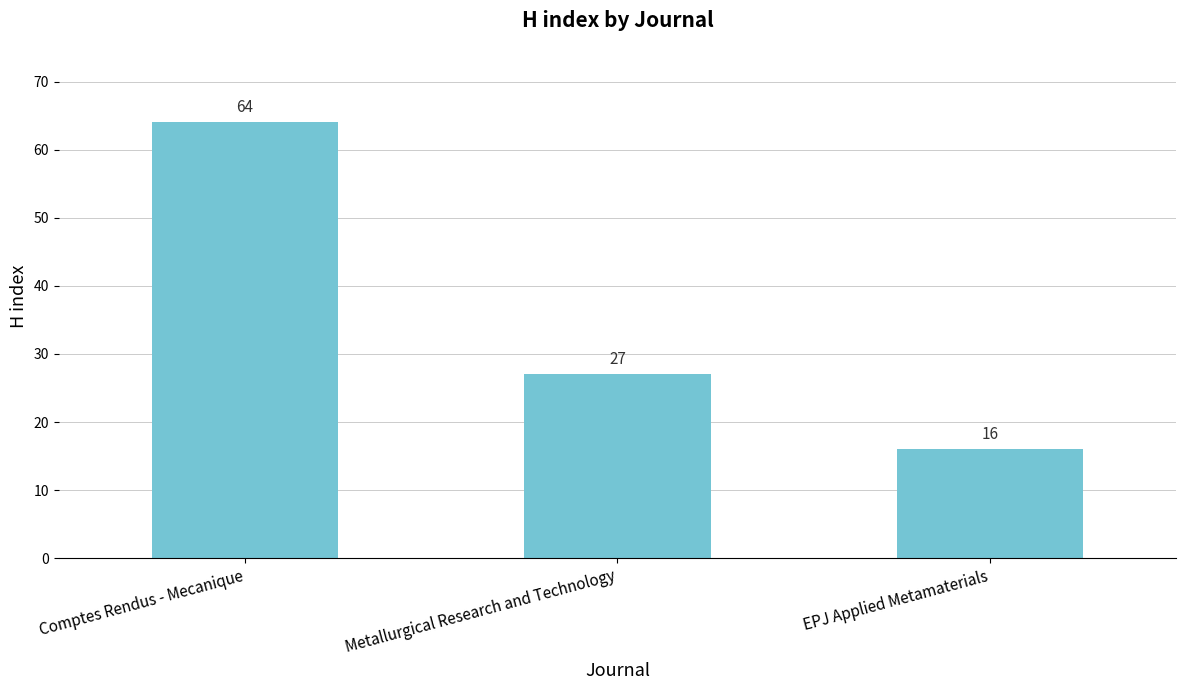

What is the sum of all values?

107